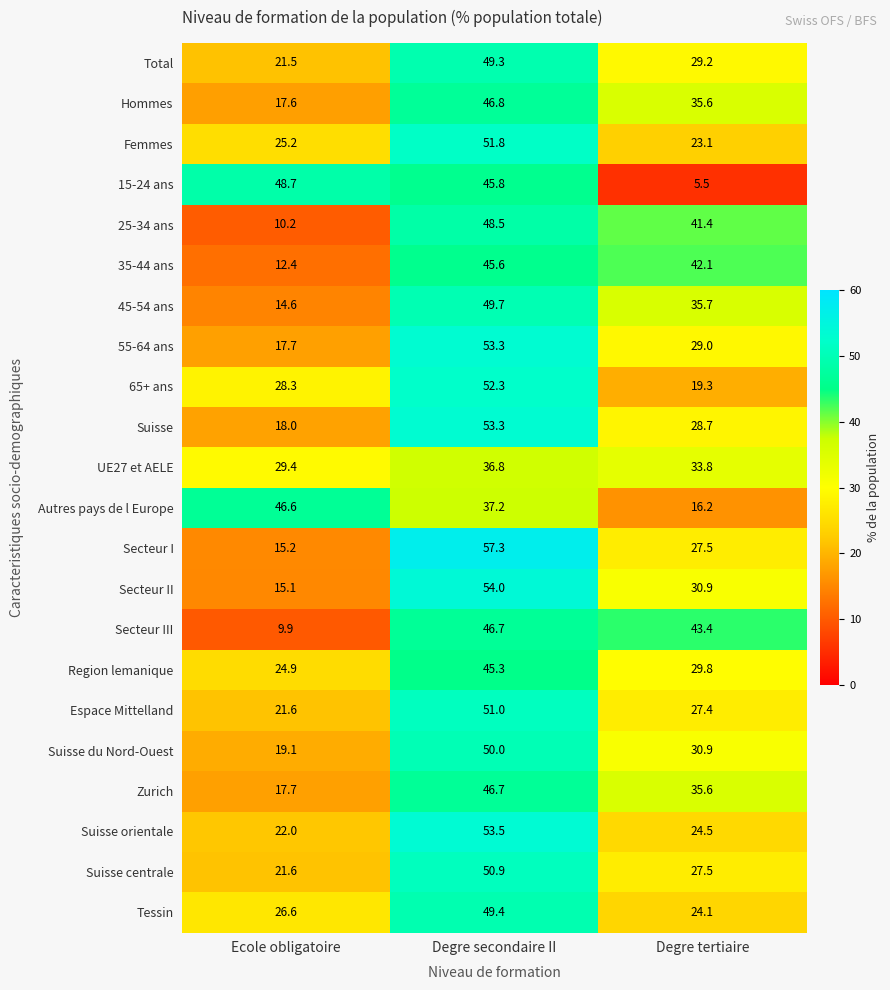

What is the difference between the UE27 et AELE values at Degre tertiaire and Degre secondaire II?

3.0